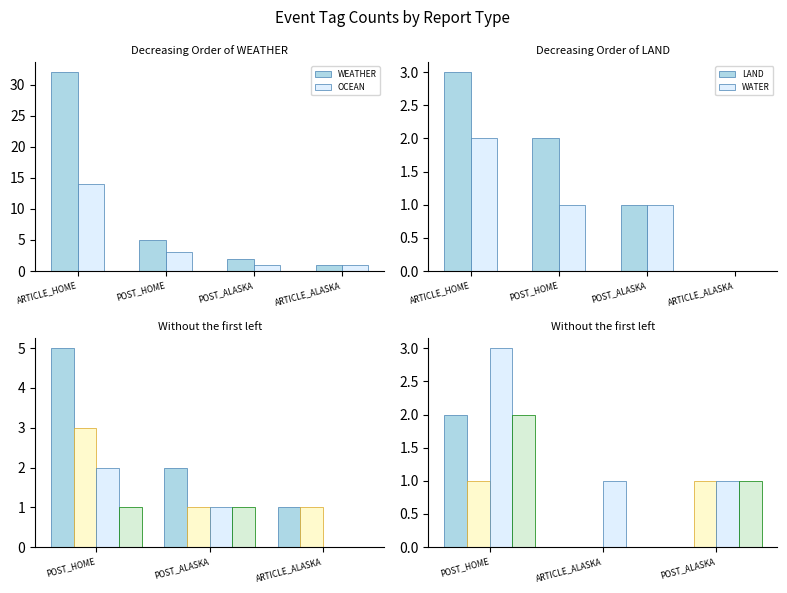

At which category does the chart reach its minimum across all series?

POST_HOME